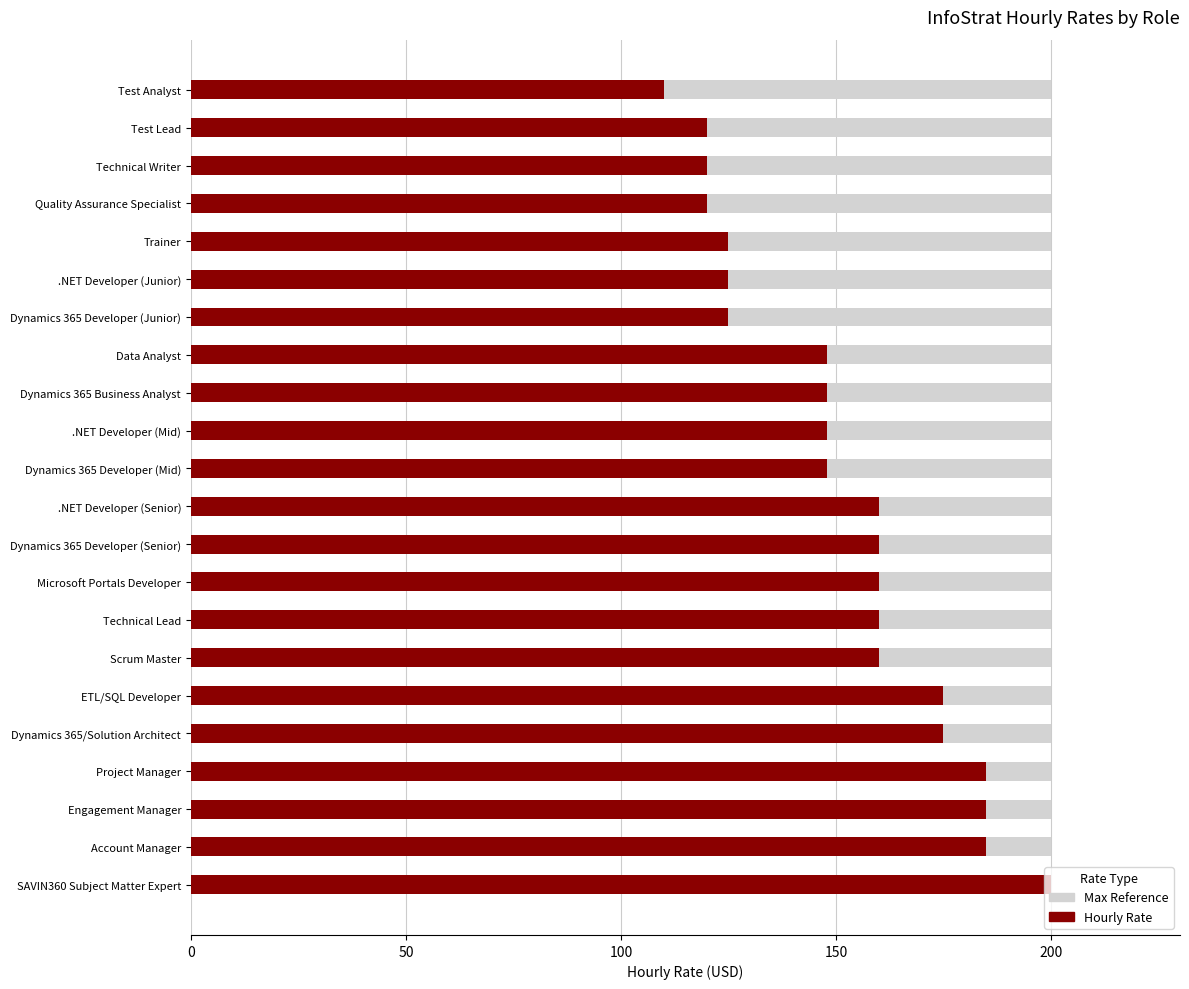

What is the maximum value shown in the chart?

200